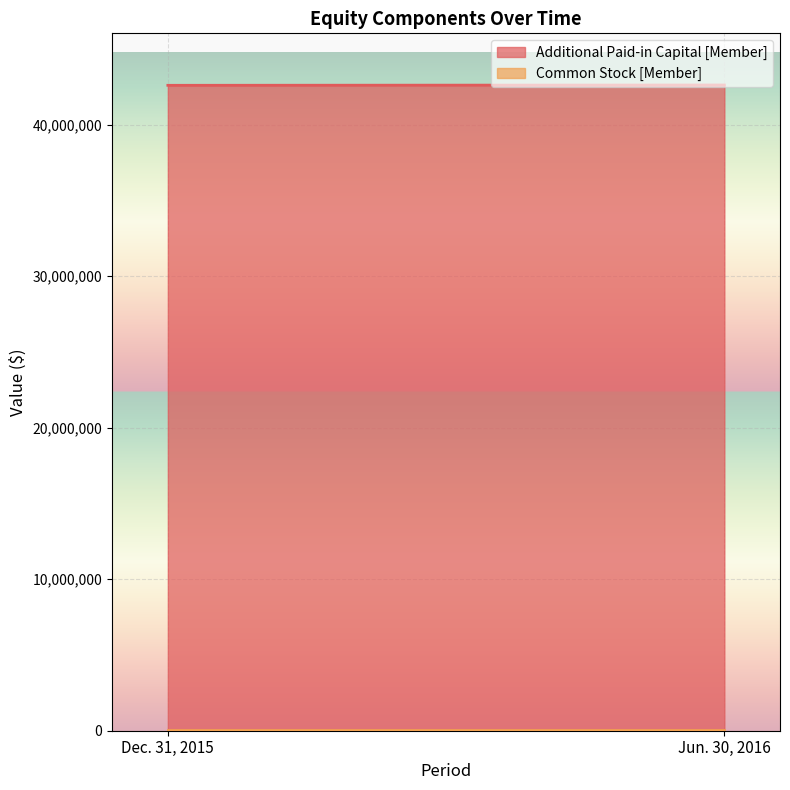

What is the average value of the Common Stock [Member] series?

45976